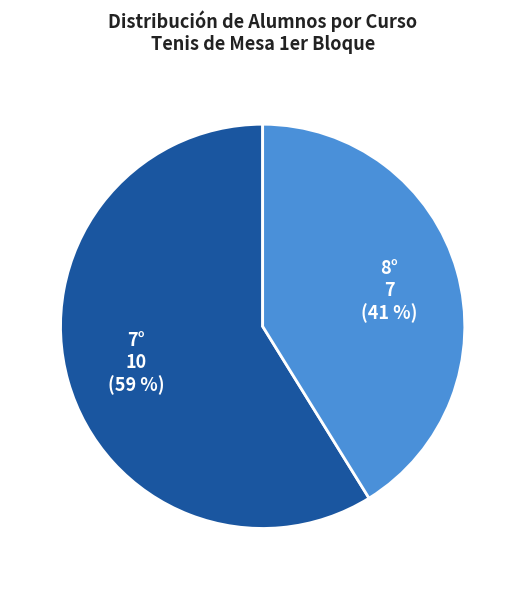

Does 8° account for over 50% of the chart?

No